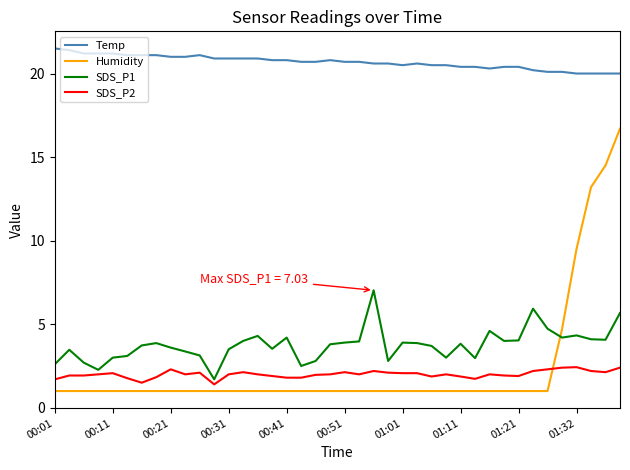

What is the maximum value for SDS_P2?

2.4